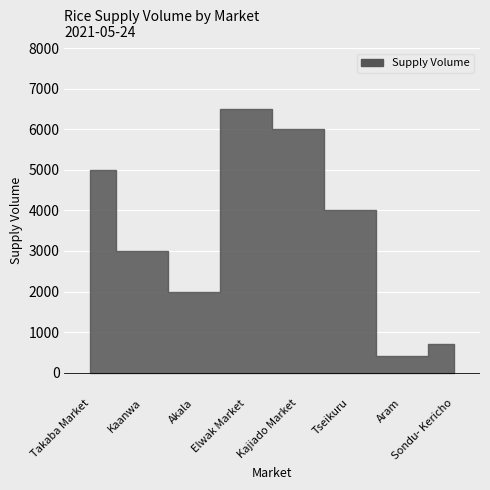

True or false: the data has more than 1 interior local peaks.

False